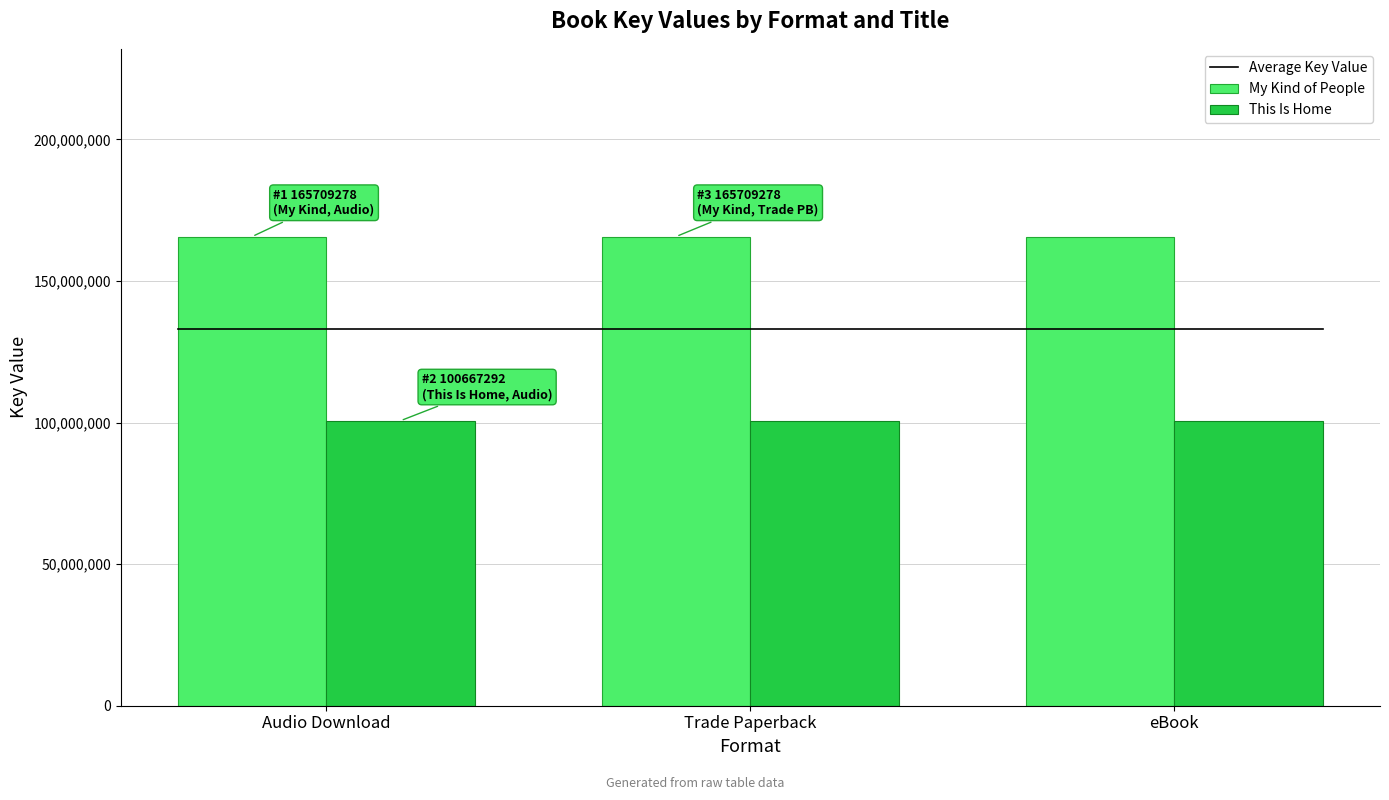

Are the bars horizontal?

No